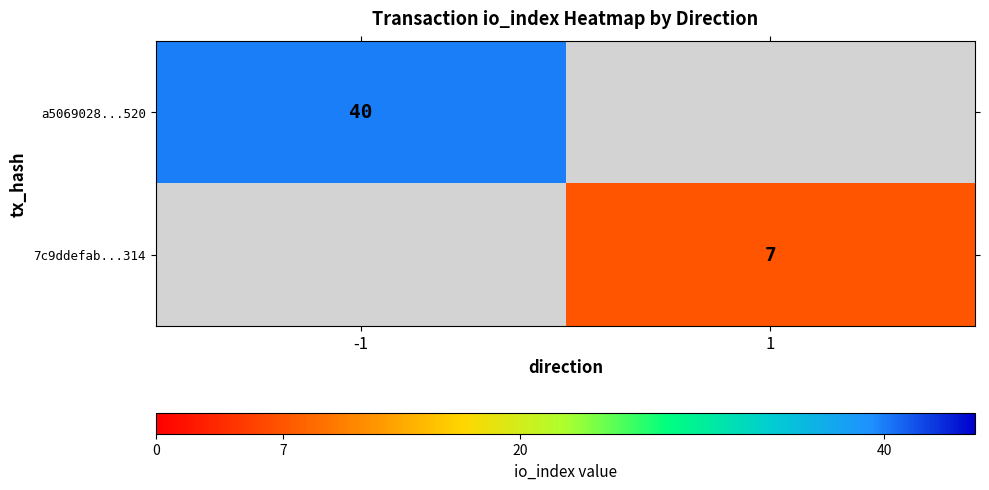

What is the maximum value shown in the chart?

40.0